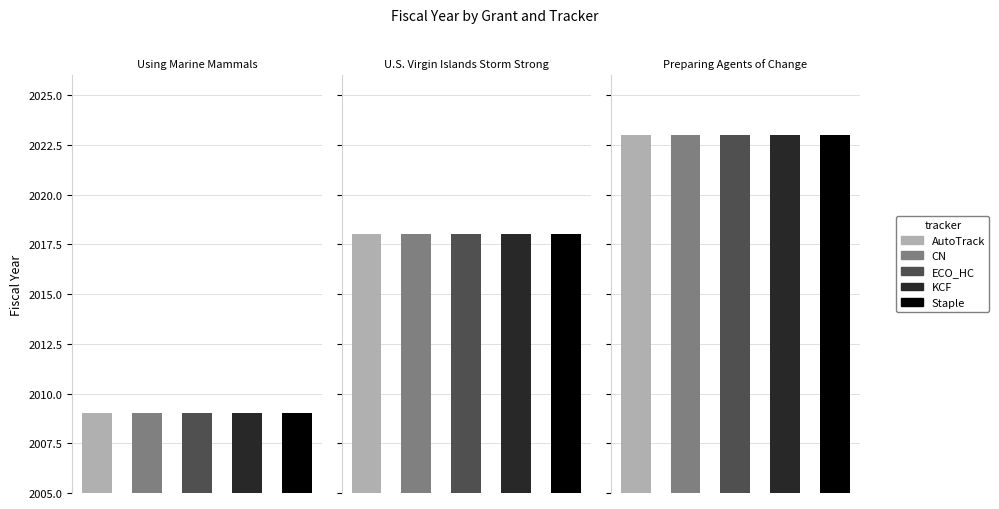

How many bars are there in total?

15